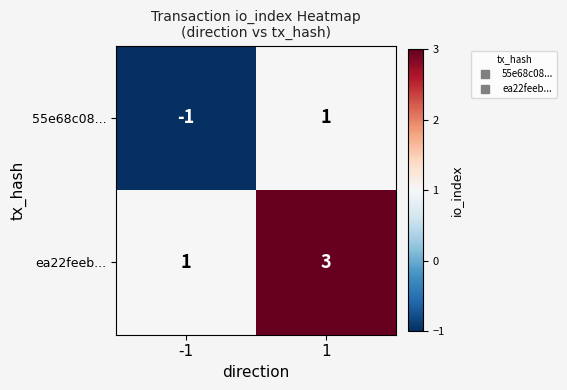

Rank the series by their maximum value, from highest to lowest.

ea22feeb..., 55e68c08...